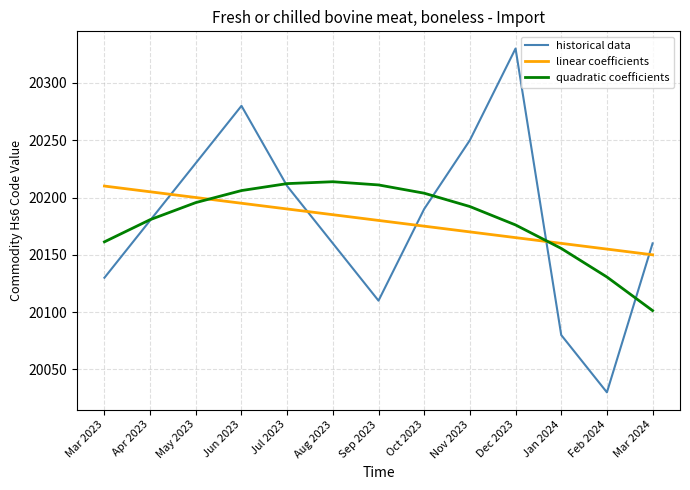

Read the historical data value at Sep 2023.

20110.0